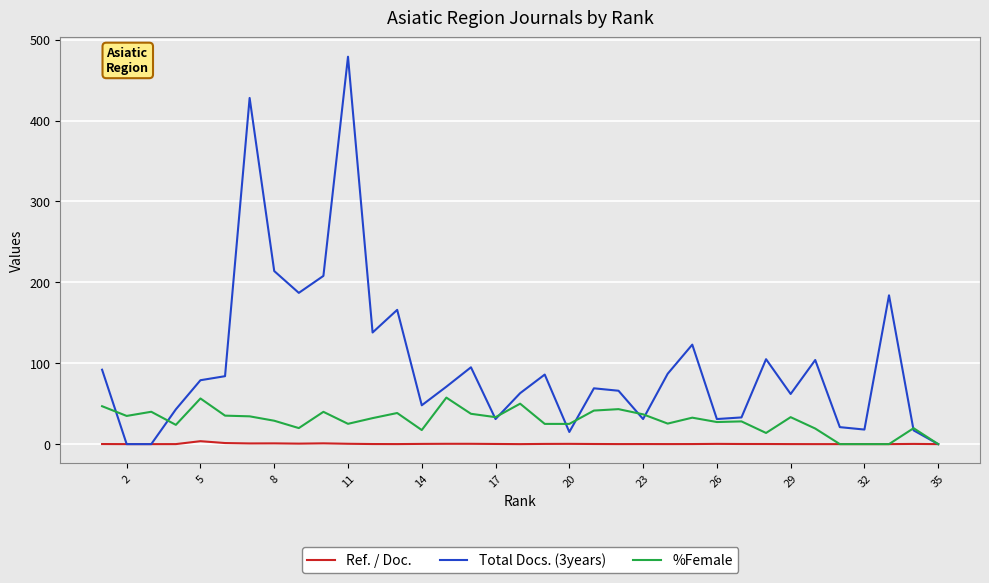

How many values in the Ref. / Doc. series exceed 0?

27